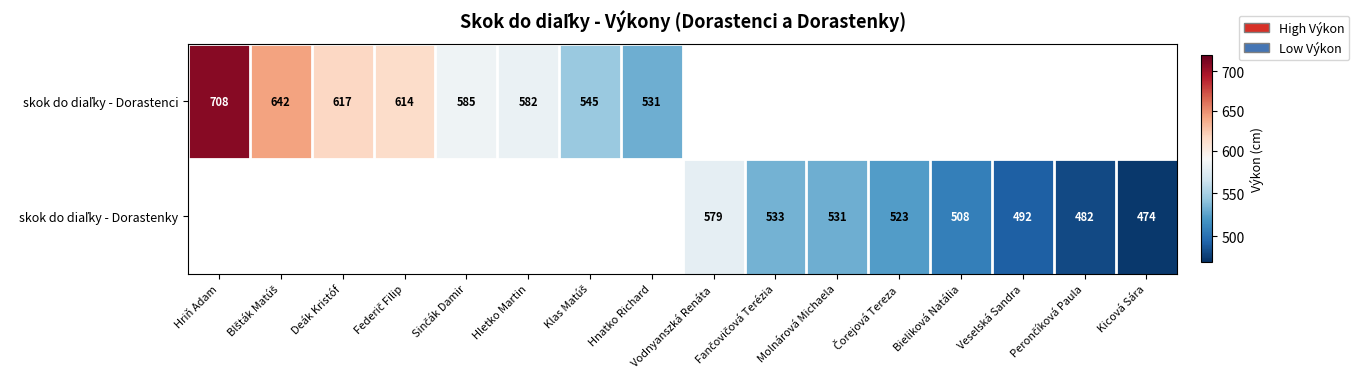

Which series has the widest spread of values?

skok do diaľky - Dorastenci